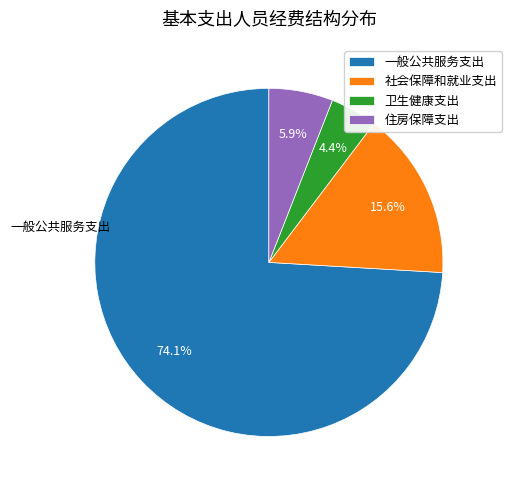

Count the number of slices in the pie.

4